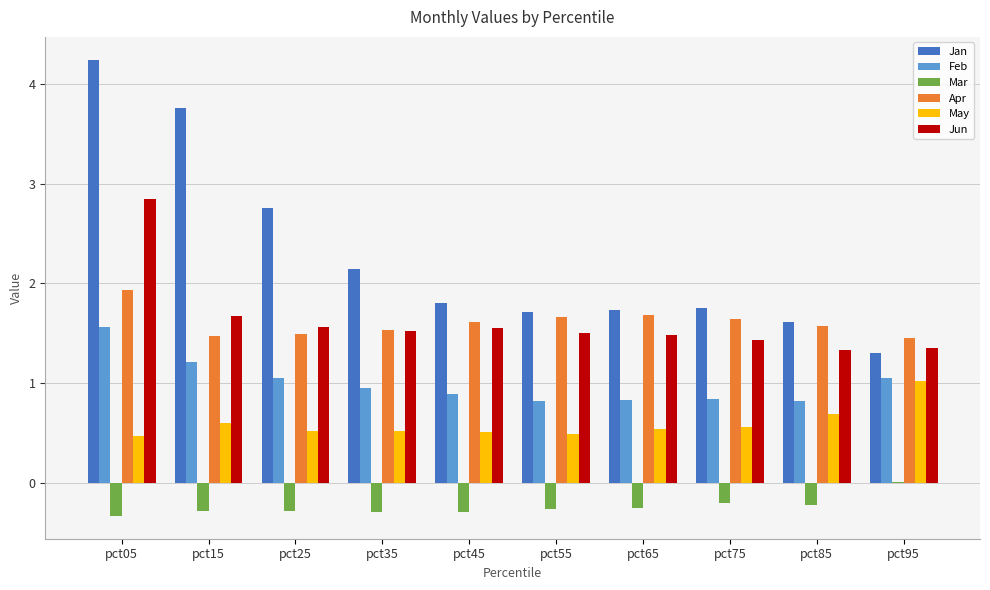

Which series has the largest total across all categories?

Jan